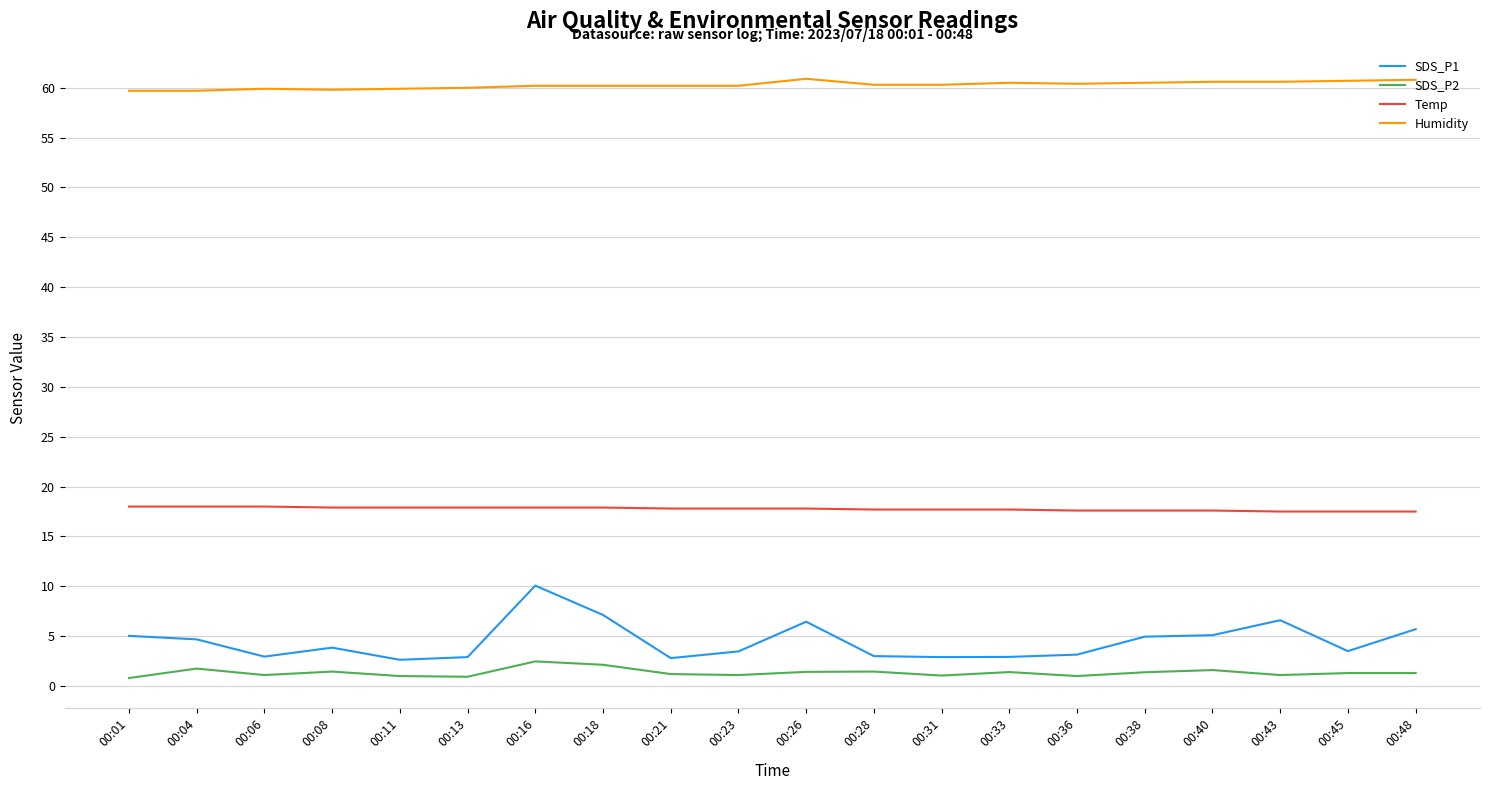

How many categories are shown in the chart?

20